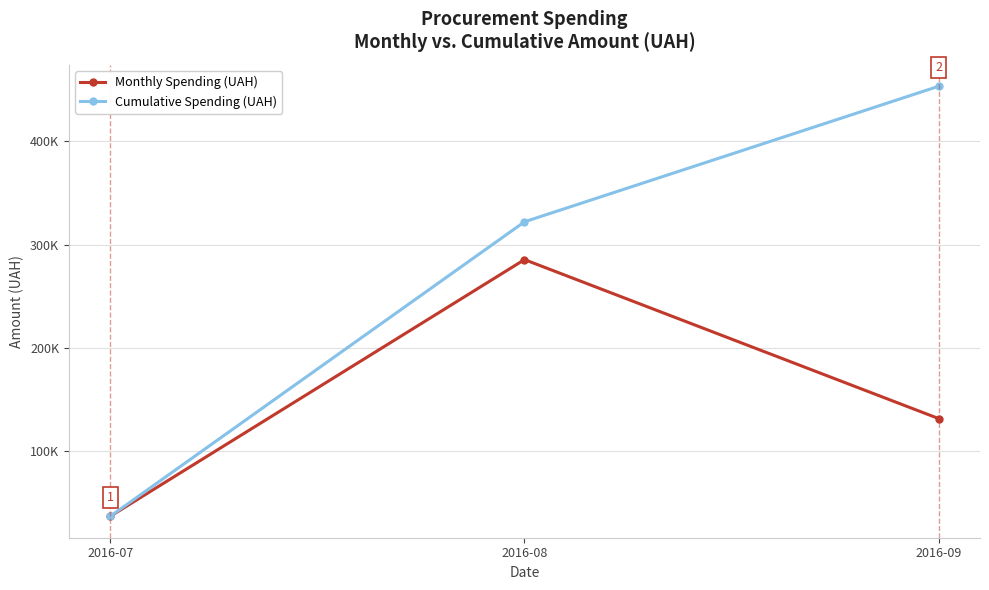

What is the approximate value of Cumulative Spending (UAH) at 2016-07?

36648.9